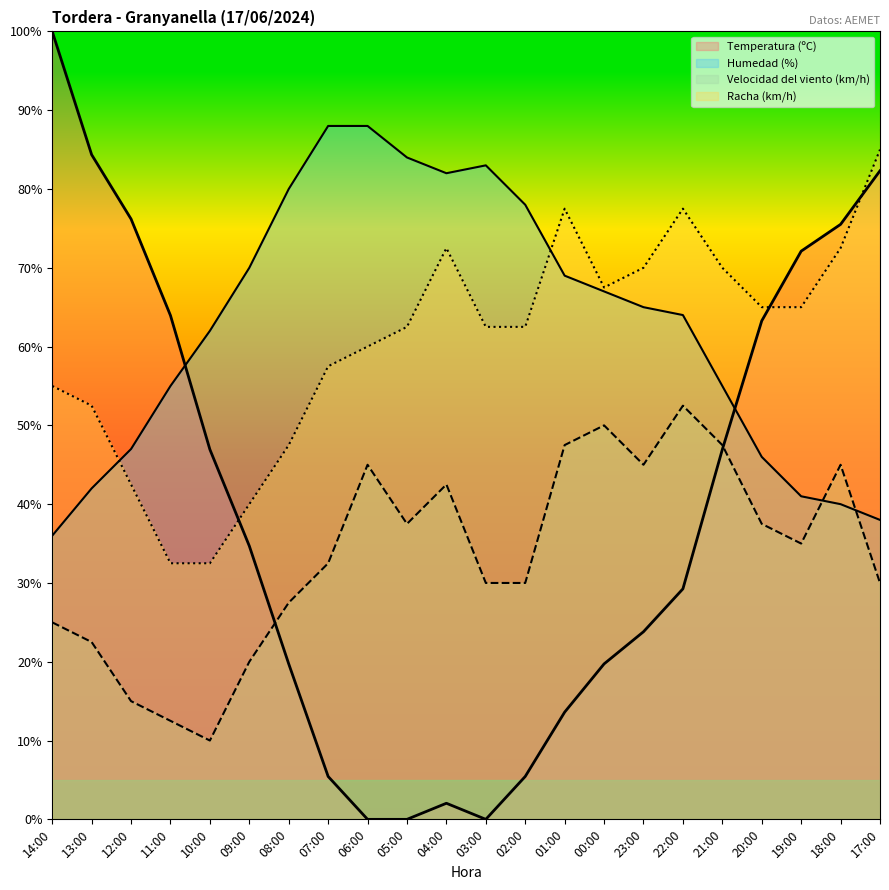

At which label does Temperatura (ºC) first exceed 34?

14:00